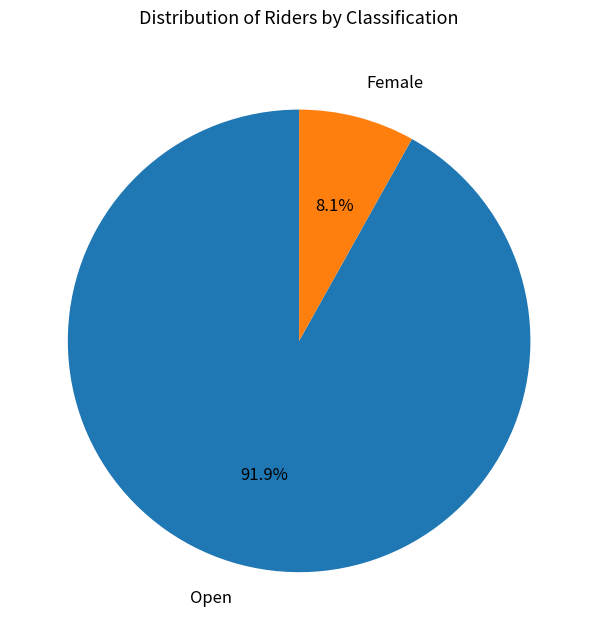

What portion of the pie excludes Female?

91.9%